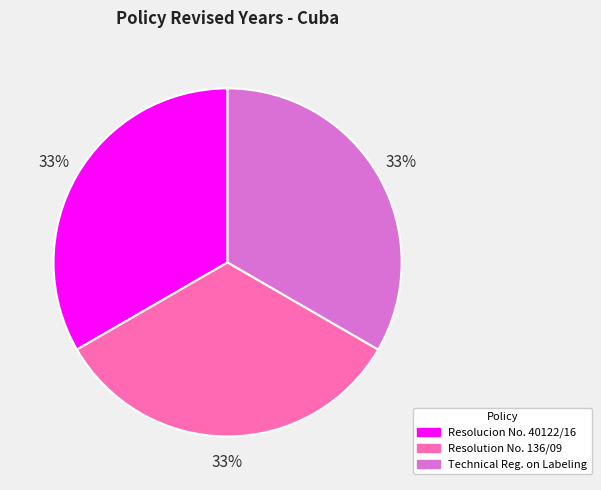

Does any single category account for the majority?

No